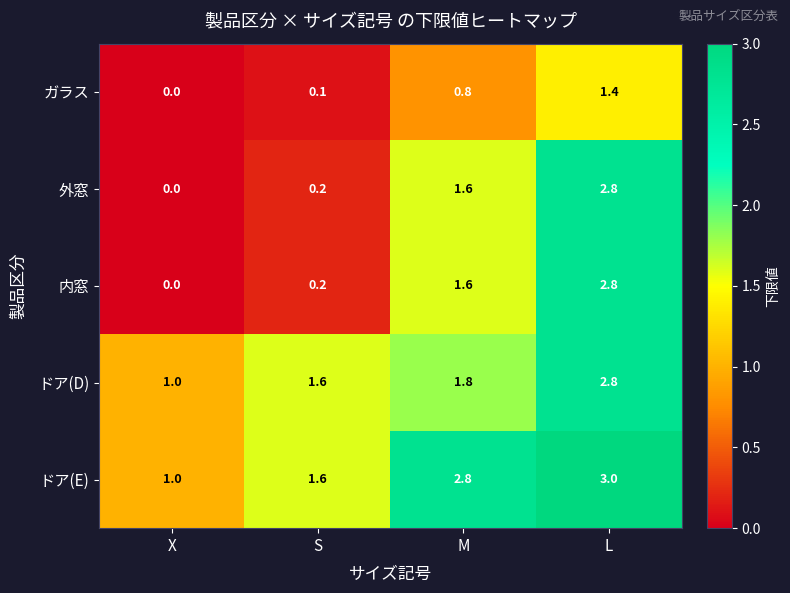

At how many categories does at least one series exceed 2?

2